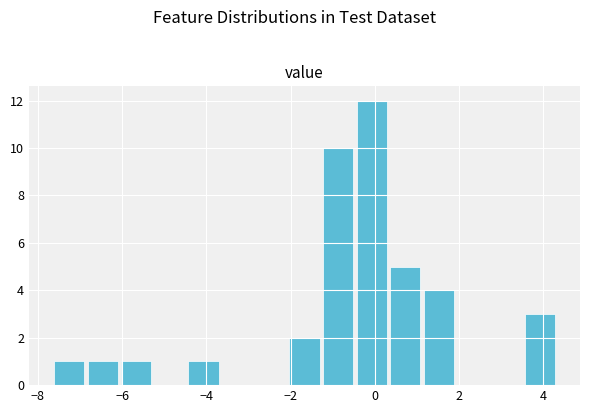

Read against the x-axis, roughly where is the centre of the tallest bar?

0.0